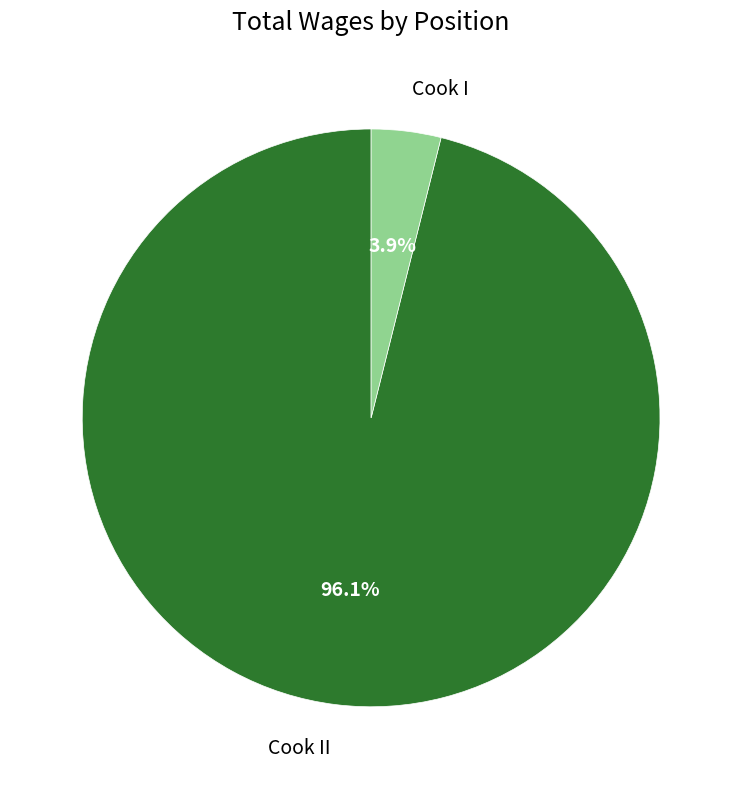

To the nearest percent, what portion does Cook II represent?

96%